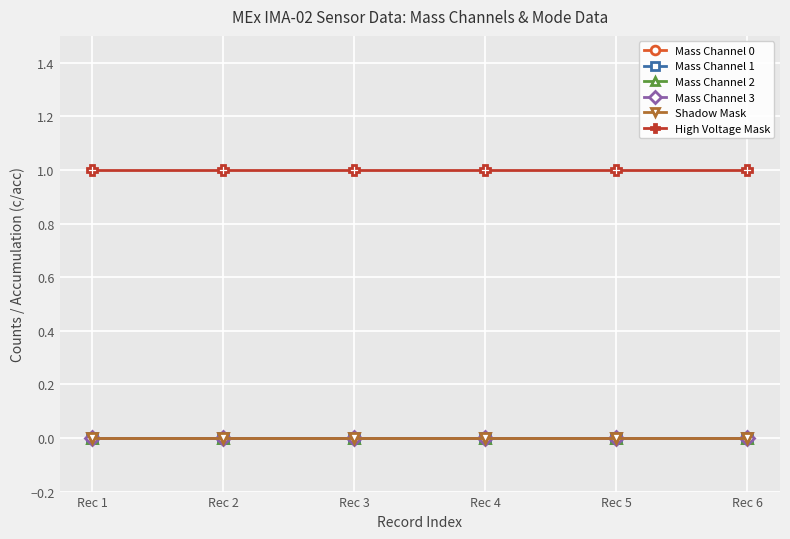

Which has a higher value, Rec 1 or Rec 5?

Rec 1